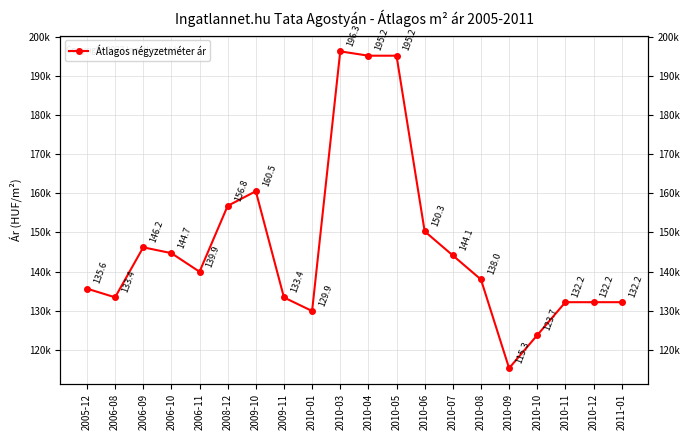

How many lines are shown in the chart?

1